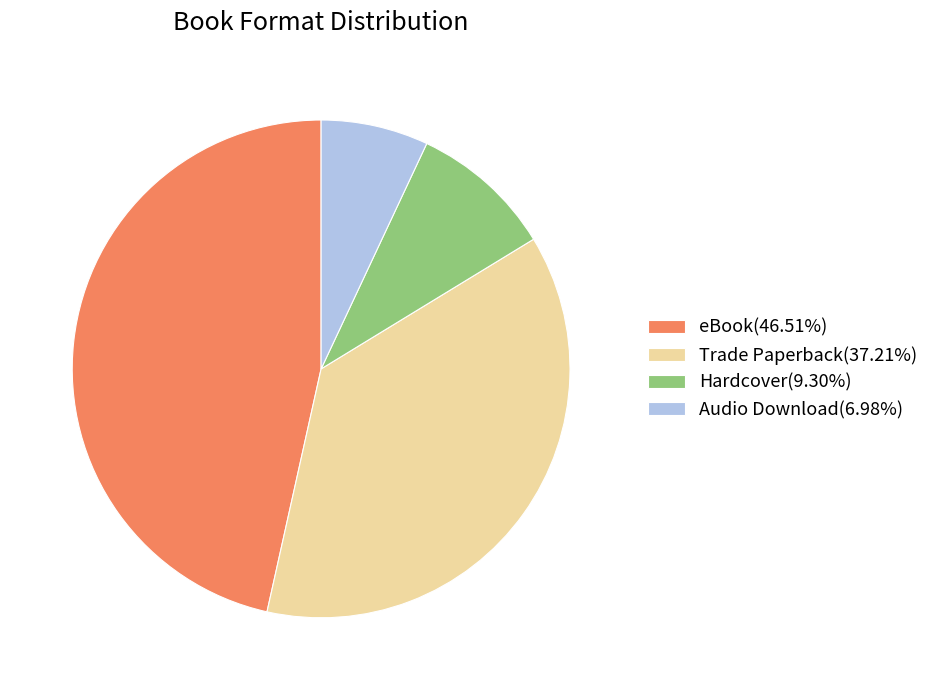

How many slices are in this pie chart?

4